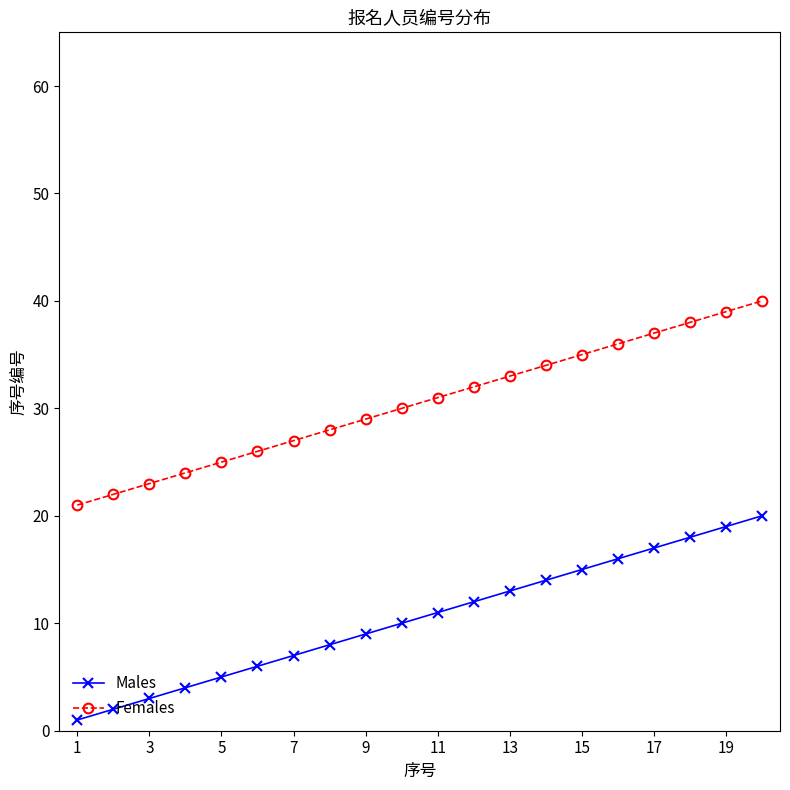

Reading left to right, list all the values displayed in this chart.

Males: 1	2	3	4	5	6	7	8	9	10	11	12	13	14	15	16	17	18	19	20
Females: 21	22	23	24	25	26	27	28	29	30	31	32	33	34	35	36	37	38	39	40